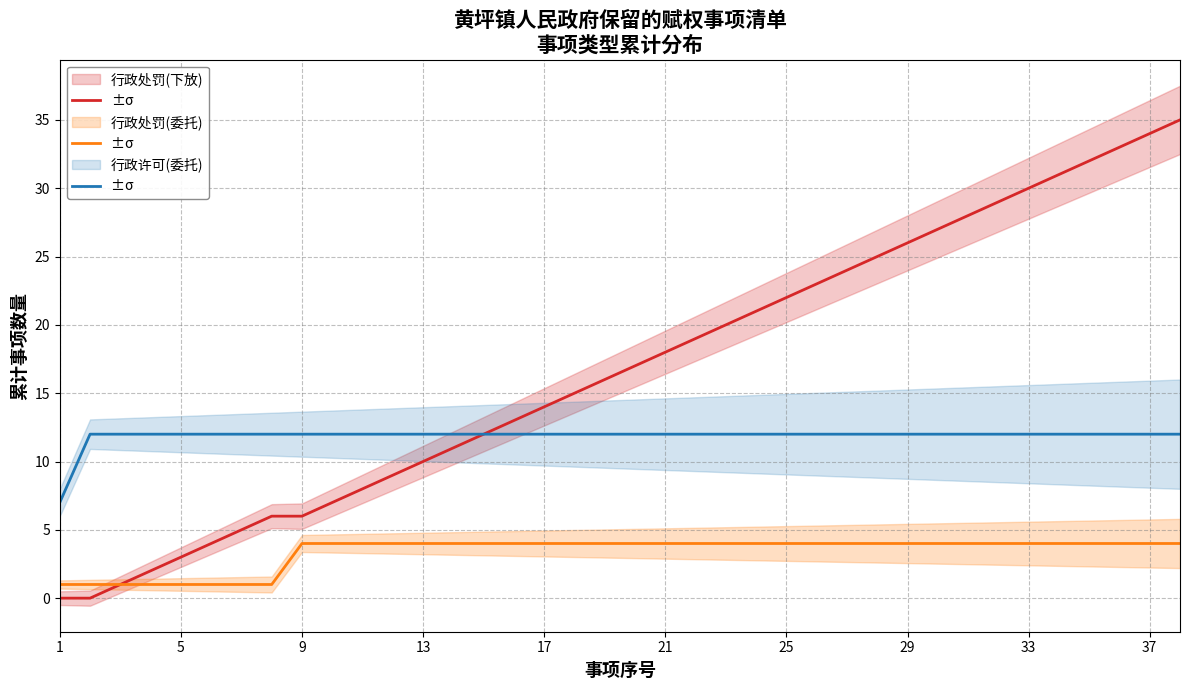

Is the value of 行政处罚(委托) at 25 greater than the value of 行政处罚(下放) at 17?

No